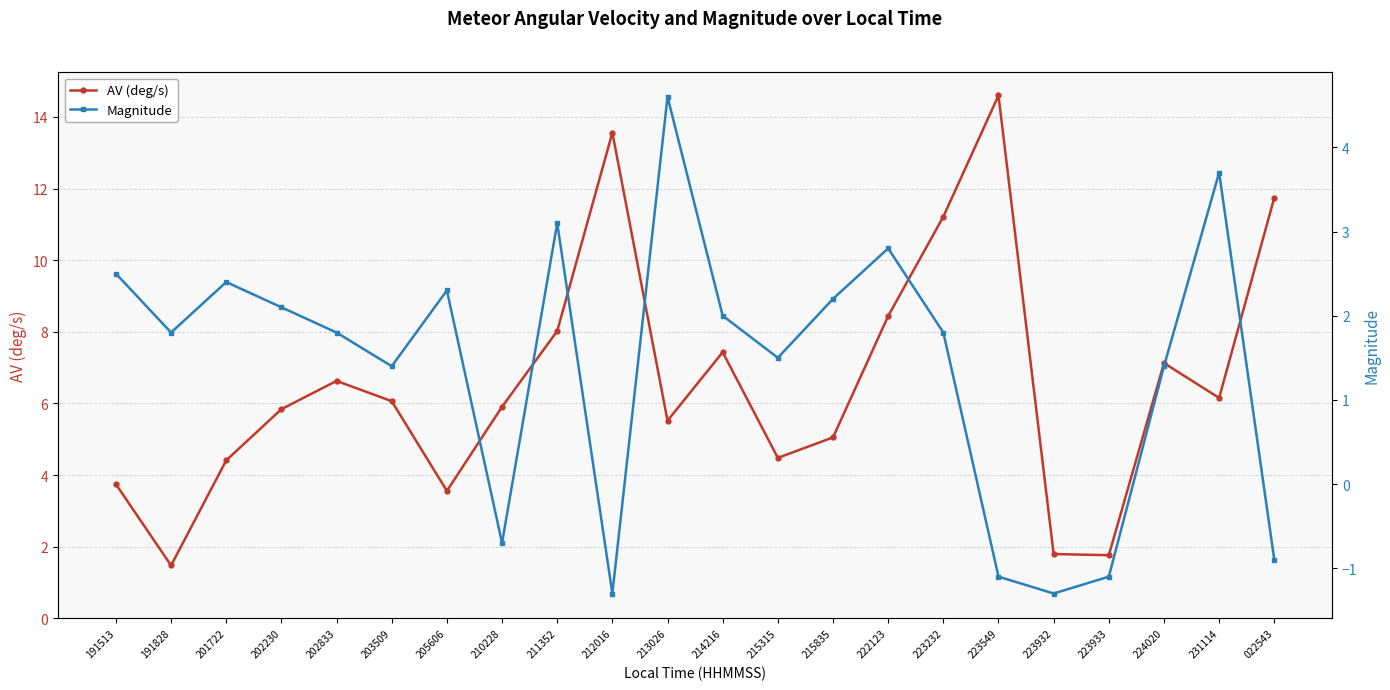

Reading right to left, transcribe all the data shown in this chart.

AV (deg/s): 022543=11.7	231114=6.2	224020=7.1	223933=1.8	223932=1.8	223549=14.6	223232=11.2	222123=8.4	215835=5.1	215315=4.5	214216=7.4	213026=5.5	212016=13.6	211352=8.0	210228=5.9	205606=3.6	203509=6.1	202833=6.6	202230=5.8	201722=4.4	191828=1.5	191513=3.7
Magnitude: 022543=-0.9	231114=3.7	224020=1.4	223933=-1.1	223932=-1.3	223549=-1.1	223232=1.8	222123=2.8	215835=2.2	215315=1.5	214216=2.0	213026=4.6	212016=-1.3	211352=3.1	210228=-0.7	205606=2.3	203509=1.4	202833=1.8	202230=2.1	201722=2.4	191828=1.8	191513=2.5